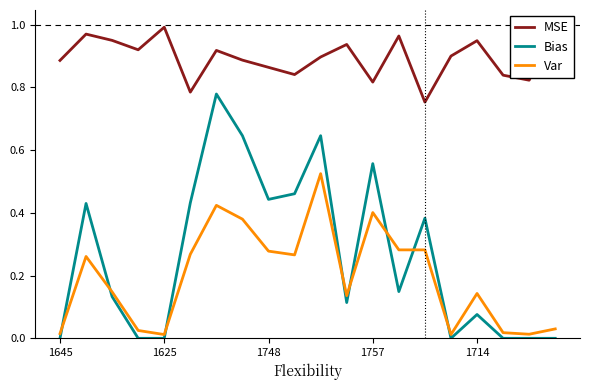

What is the maximum value for Bias?

0.8